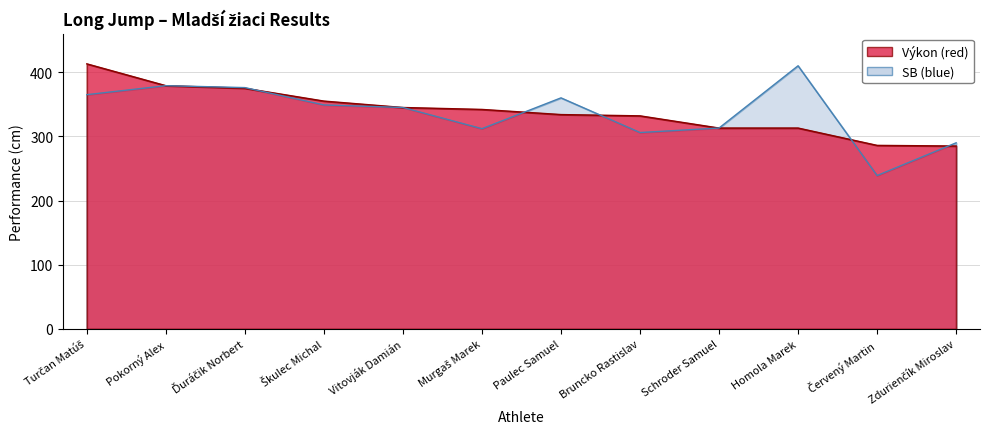

What is the ratio of the value at Paulec Samuel to the value at Ďuráčik Norbert?

0.9